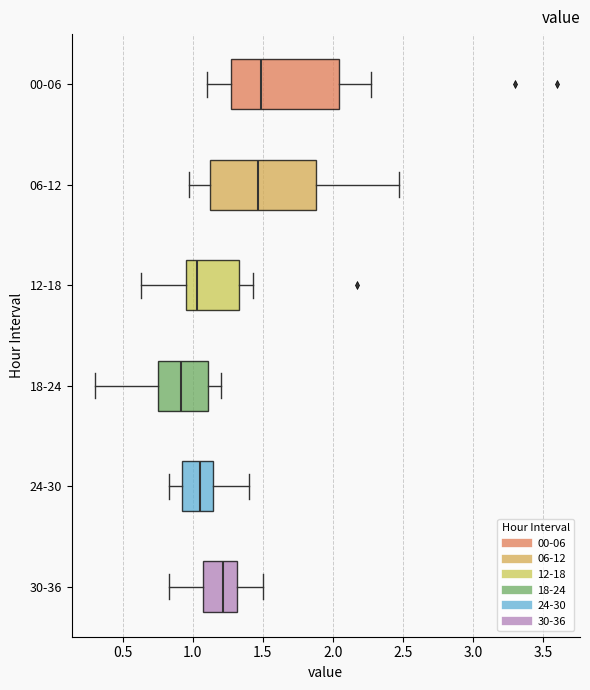

Reading bottom to top, read every box against the x-axis: the position of its median line, the range the box covers, and the ends of its whiskers. The values are not printed on the chart, so give them approximately, as read against the axis.

30-36: median 1.20, box 1.10 to 1.30, whiskers 0.85 to 1.50
24-30: median 1.05, box 0.90 to 1.15, whiskers 0.85 to 1.40
18-24: median 0.90, box 0.75 to 1.10, whiskers 0.30 to 1.20
12-18: median 1.05, box 0.95 to 1.35, whiskers 0.65 to 1.45
06-12: median 1.45, box 1.10 to 1.90, whiskers 0.95 to 2.45
00-06: median 1.50, box 1.25 to 2.05, whiskers 1.10 to 2.25